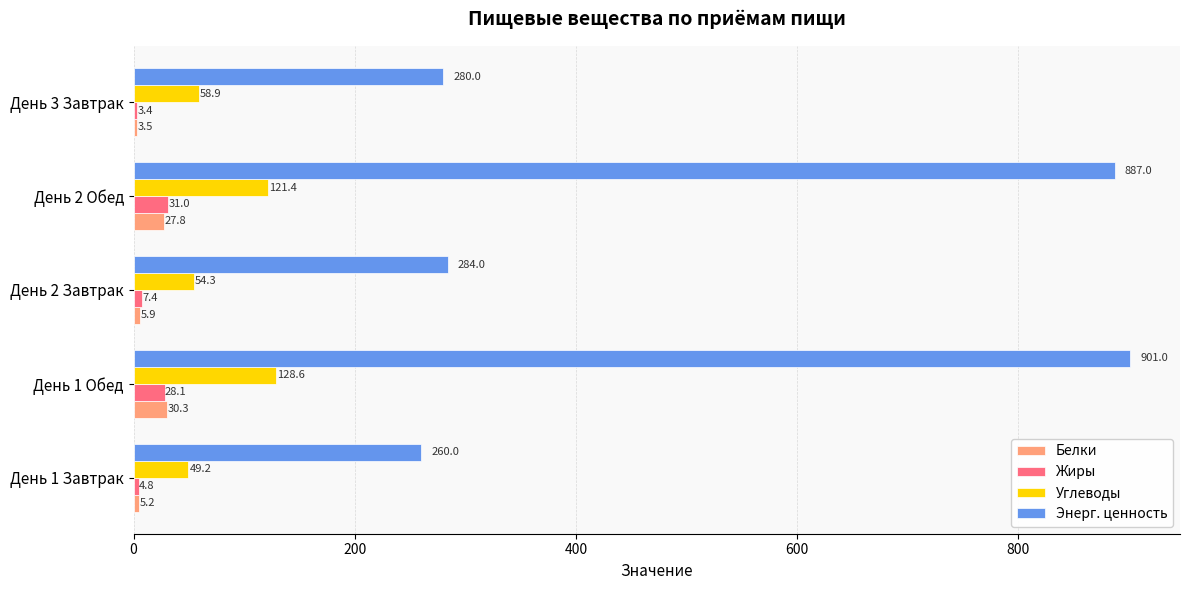

Rank the categories by Жиры value from highest to lowest.

День 2 Обед, День 1 Обед, День 2 Завтрак, День 1 Завтрак, День 3 Завтрак